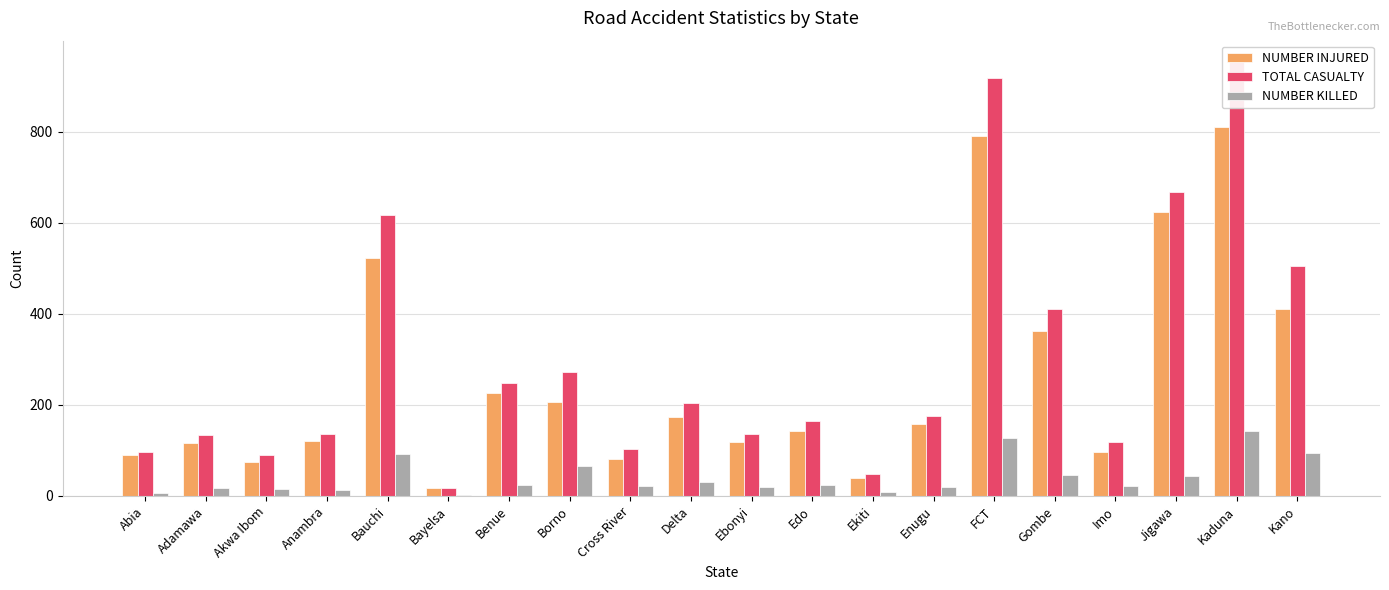

Rank the series by their average value, from highest to lowest.

TOTAL CASUALTY, NUMBER INJURED, NUMBER KILLED